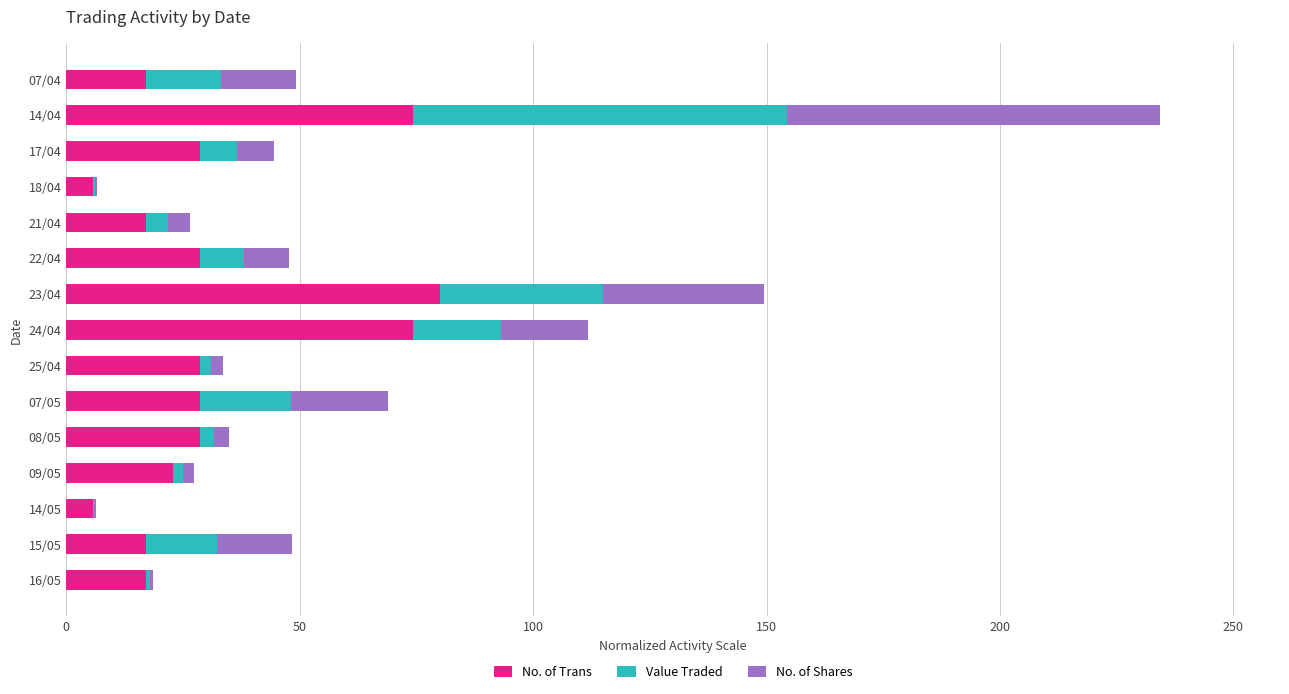

At which category is the sum across all series the highest?

14/04